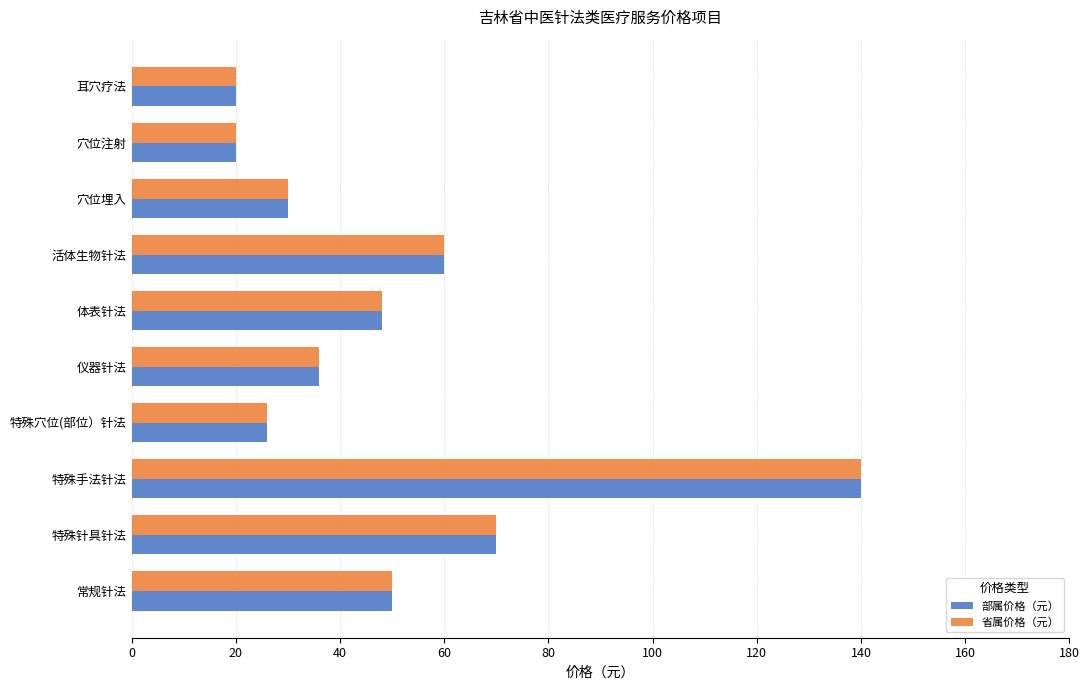

The 部属价格（元） series shows 46 at 特殊穴位(部位）针法. True or false?

False